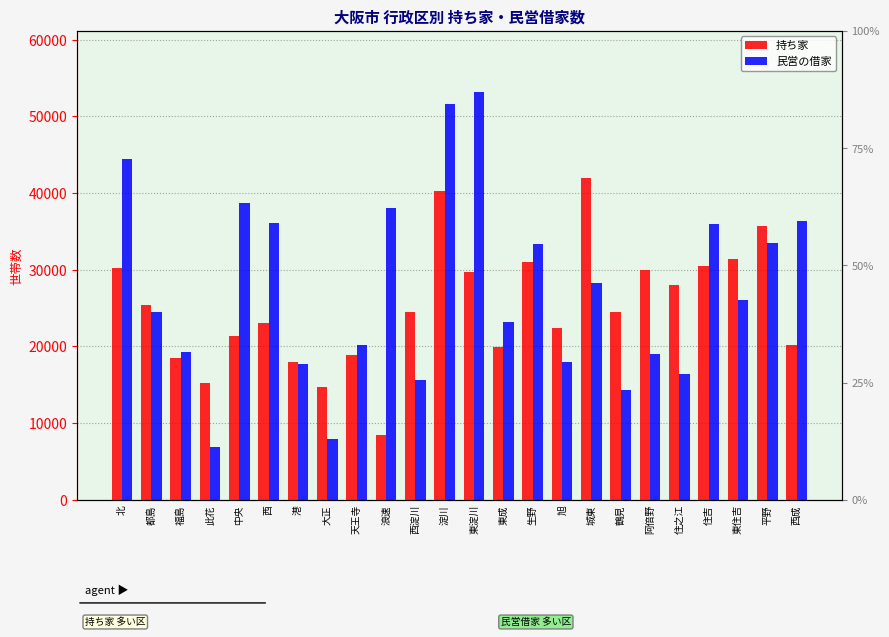

Reading left to right, extract all data points from this chart.

持ち家: 北=30236	都島=25449	福島=18487	此花=15166	中央=21371	西=23024	港=17978	大正=14704	天王寺=18910	浪速=8402	西淀川=24460	淀川=40277	東淀川=29652	東成=19966	生野=31037	旭=22415	城東=41943	鶴見=24483	阿倍野=29993	住之江=28026	住吉=30473	東住吉=31460	平野=35767	西成=20169
民営の借家: 北=44445	都島=24500	福島=19299	此花=6907	中央=38711	西=36070	港=17771	大正=7969	天王寺=20241	浪速=38045	西淀川=15599	淀川=51575	東淀川=53183	東成=23233	生野=33390	旭=17987	城東=28268	鶴見=14275	阿倍野=19035	住之江=16459	住吉=35992	東住吉=26005	平野=33466	西成=36410